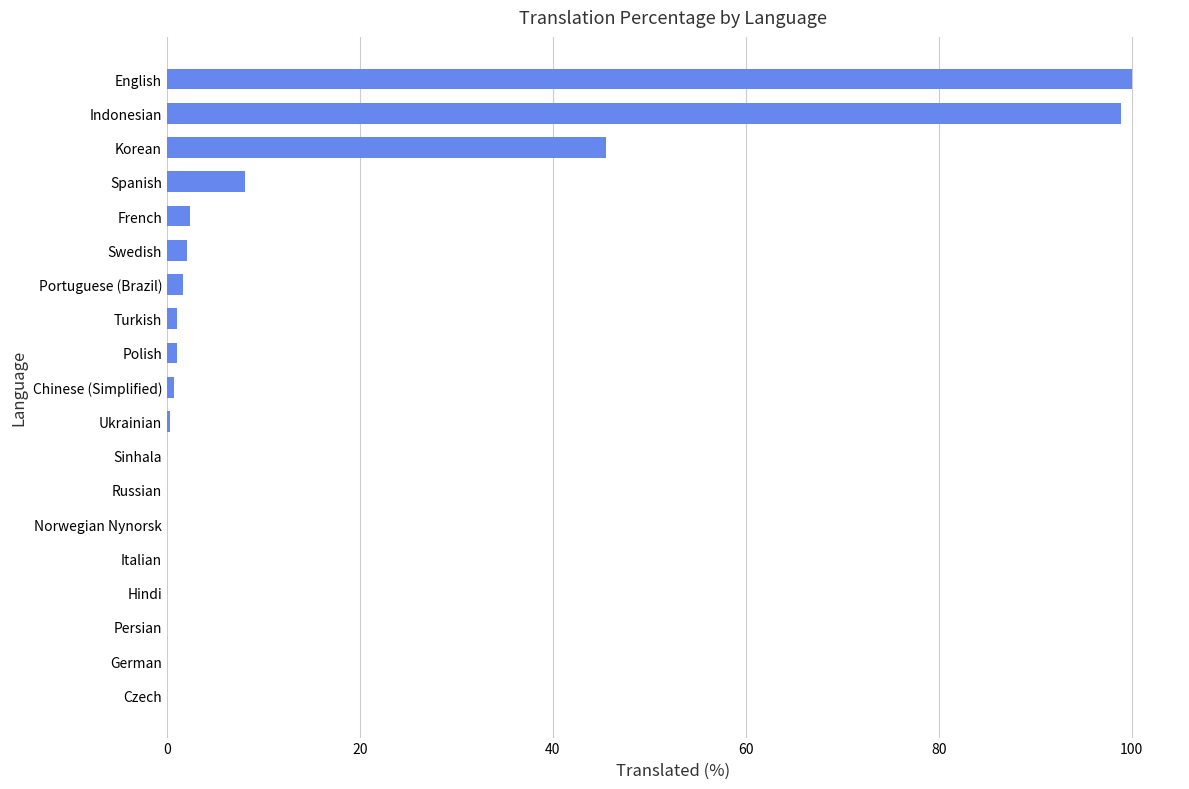

Which has a higher value, Korean or French?

Korean